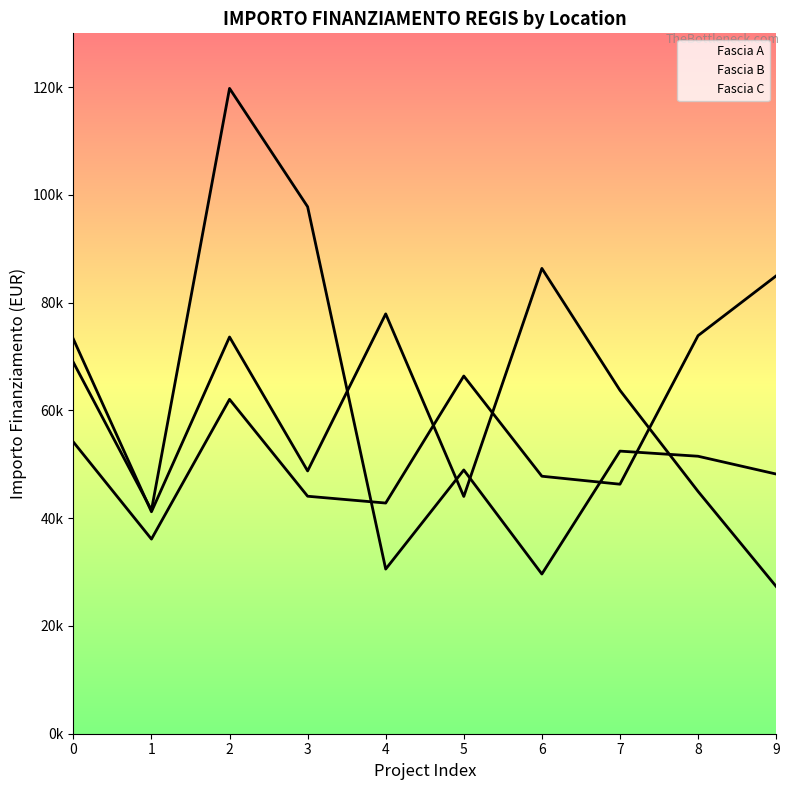

At how many categories does at least one series exceed 90635?

2